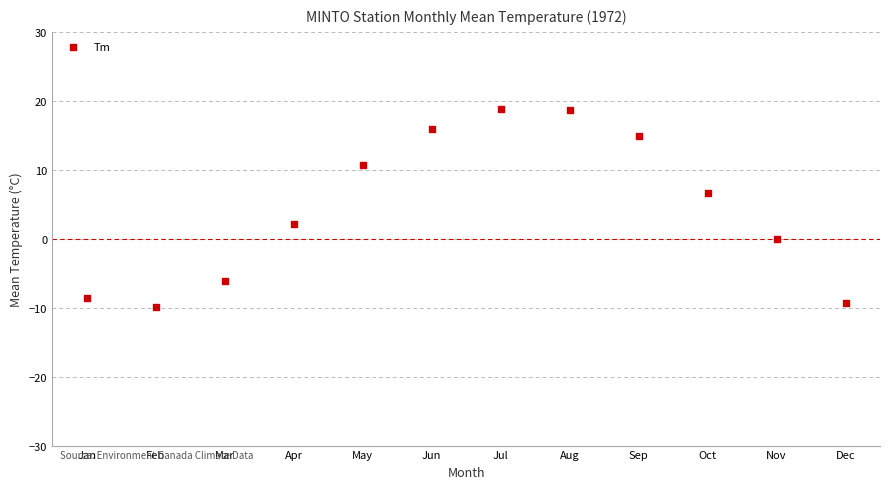

What is the average X value?

6.5